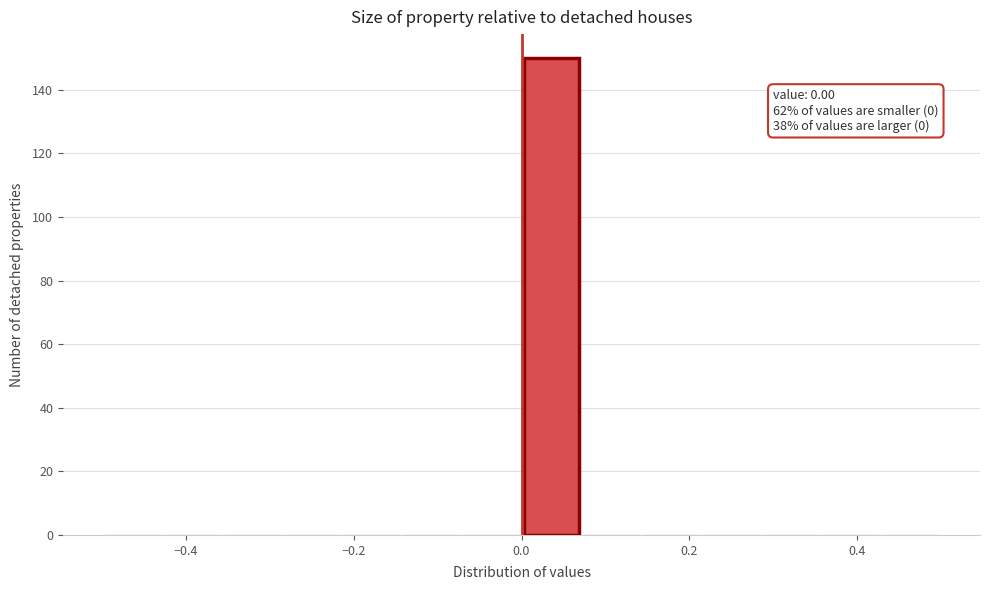

Around what value on the x-axis is the tallest bar? Give the approximate position of its centre, as read against the axis.

0.04